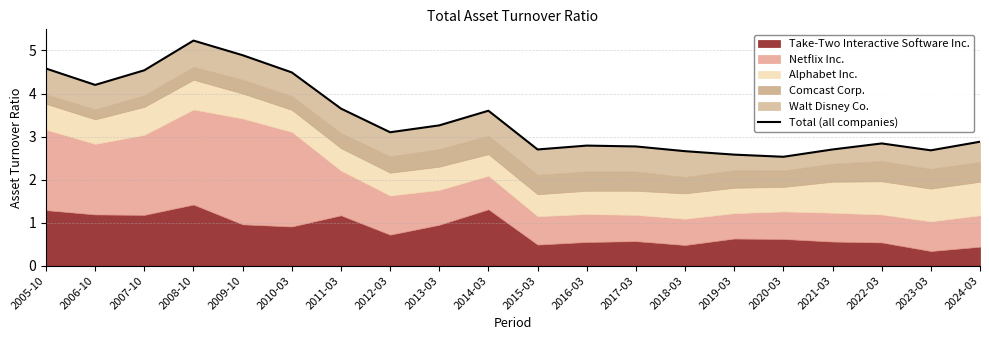

Reading left to right, transcribe all the data shown in this chart.

4.6	4.2	4.5	5.2	4.9	4.5	3.6	3.1	3.3	3.6	2.7	2.8	2.8	2.7	2.6	2.5	2.7	2.8	2.7	2.9